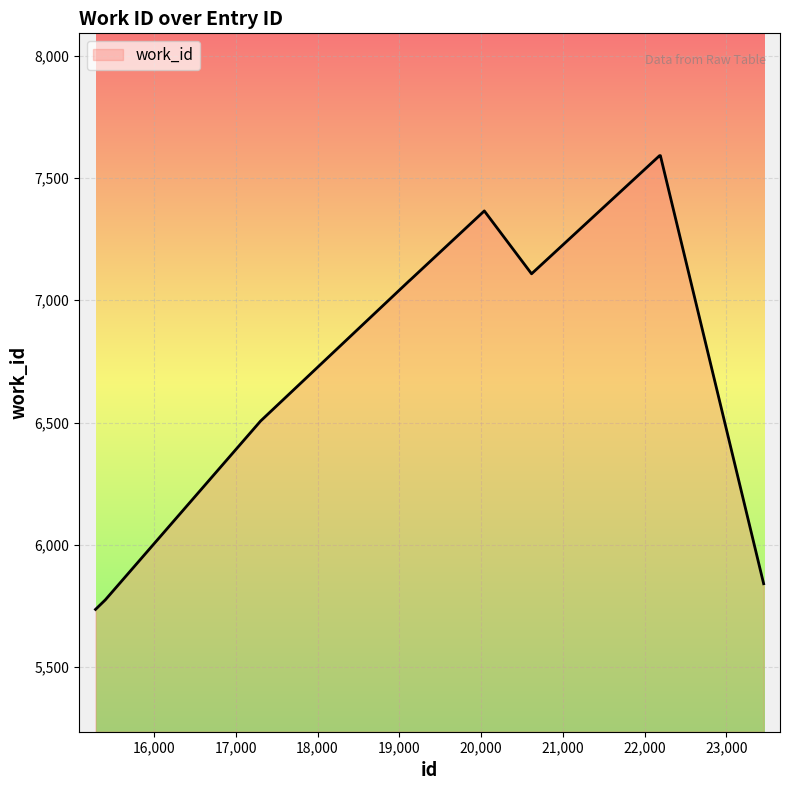

What is the minimum value shown in the chart?

5736